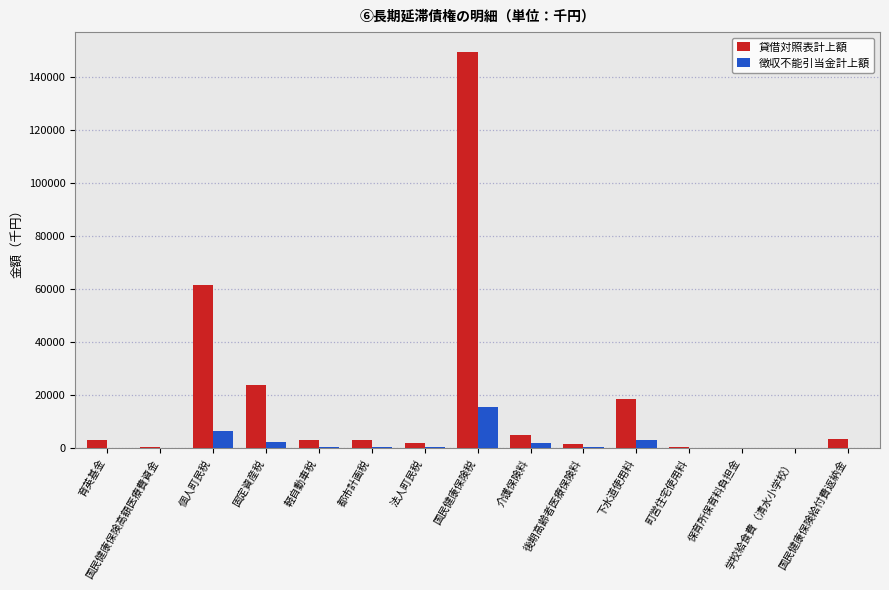

What is the maximum value for 徴収不能引当金計上額?

15729